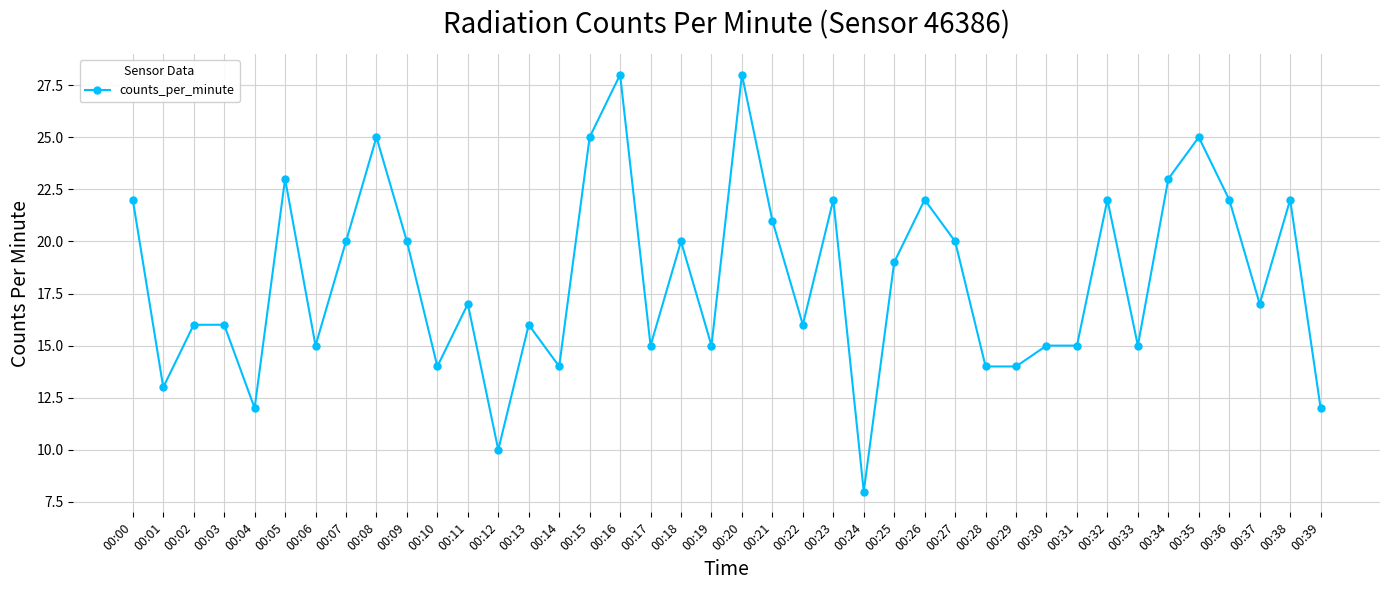

Count the number of data series in this chart.

1